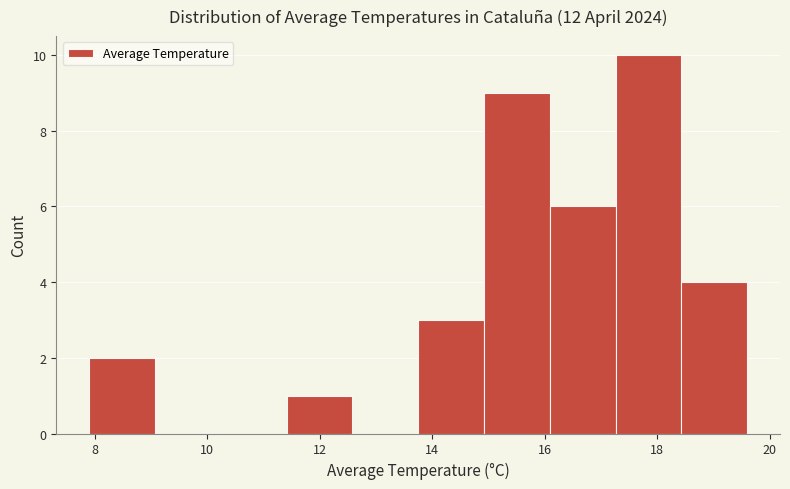

Reading left to right, list every bar in this chart as the range it spans on the x-axis followed by its height. Neither the bar edges nor the heights are printed on the chart, so give them approximately, as read against the axes.

8.0 to 9.0: 2
9.0 to 10.2: 0
10.2 to 11.4: 0
11.4 to 12.6: 1
12.6 to 13.8: 0
13.8 to 15.0: 3
15.0 to 16.0: 9
16.0 to 17.2: 6
17.2 to 18.4: 10
18.4 to 19.6: 4